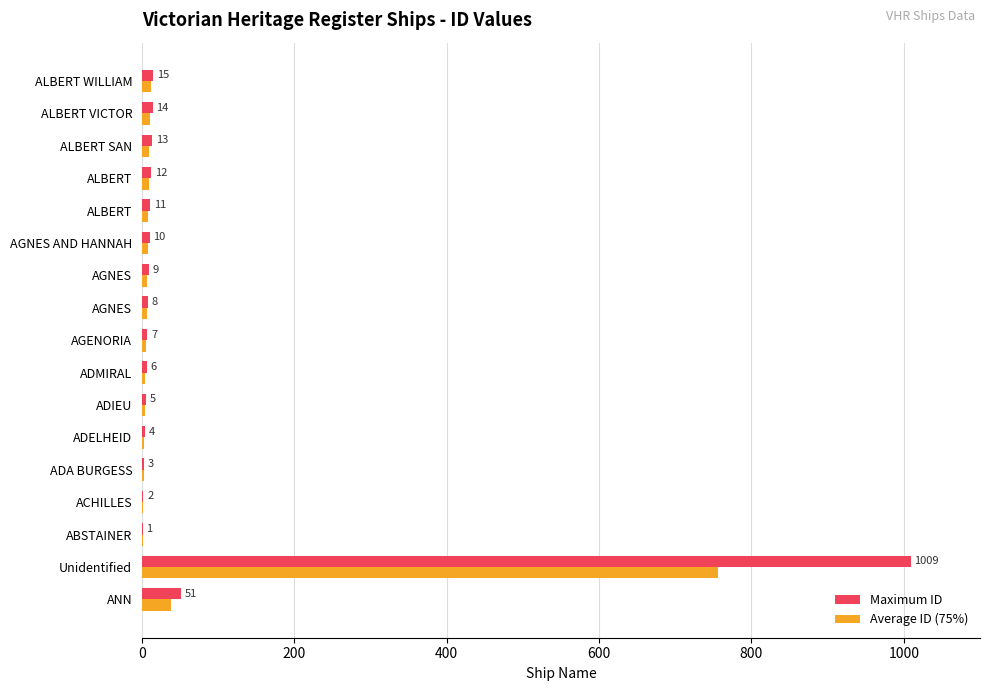

How many series are shown in this chart?

2